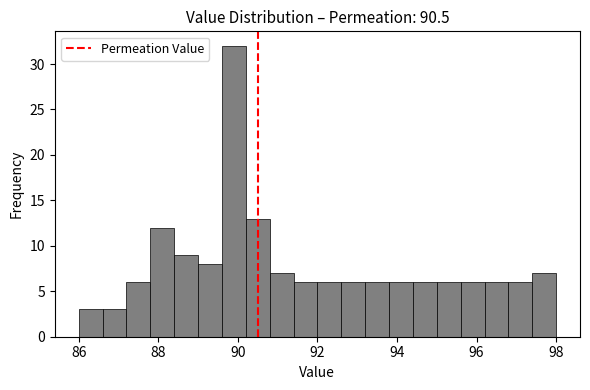

Read against the x-axis, roughly where is the centre of the tallest bar?

90.0